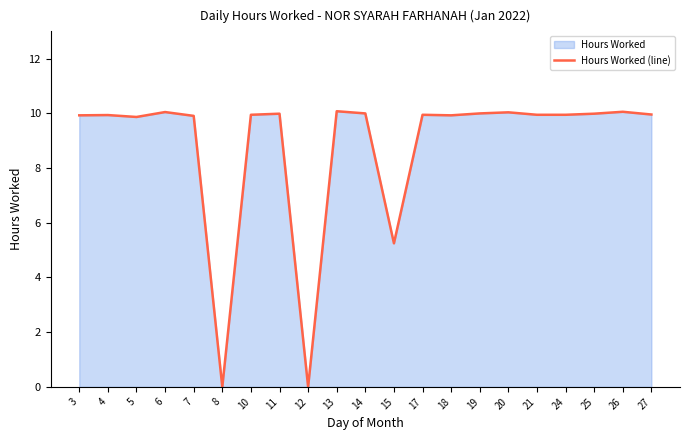

List the labels in order of value, largest first.

13, 26, 6, 20, 14, 19, 11, 25, 27, 10, 17, 21, 24, 4, 3, 18, 7, 5, 15, 8, 12